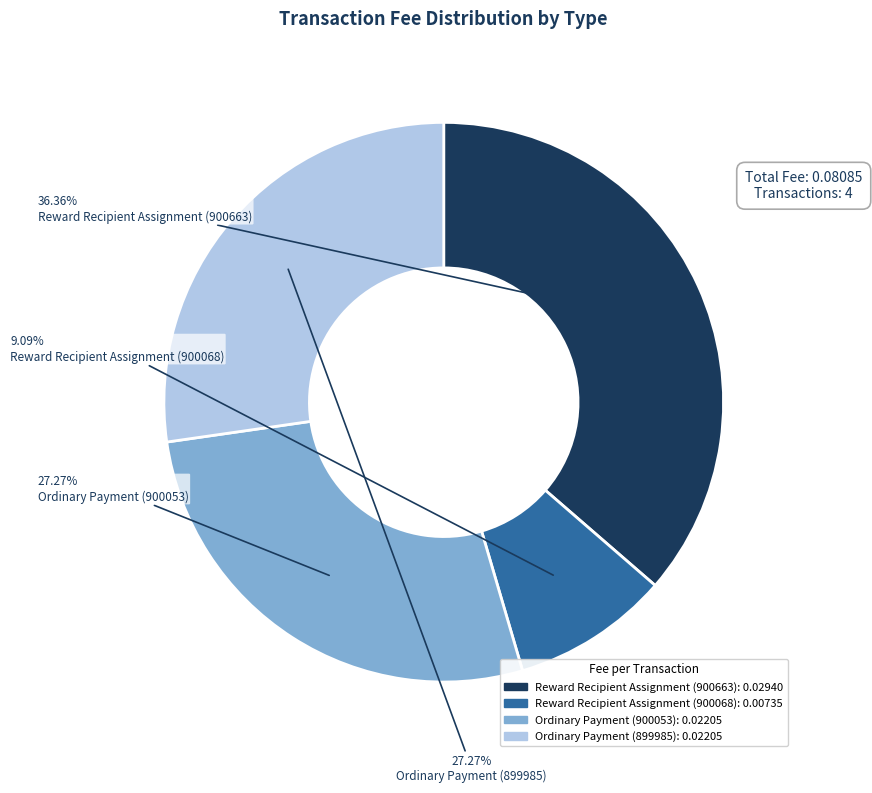

To the nearest percent, what is the difference between the Reward Recipient Assignment (900663) and Reward Recipient Assignment (900068) slice percentages?

27%